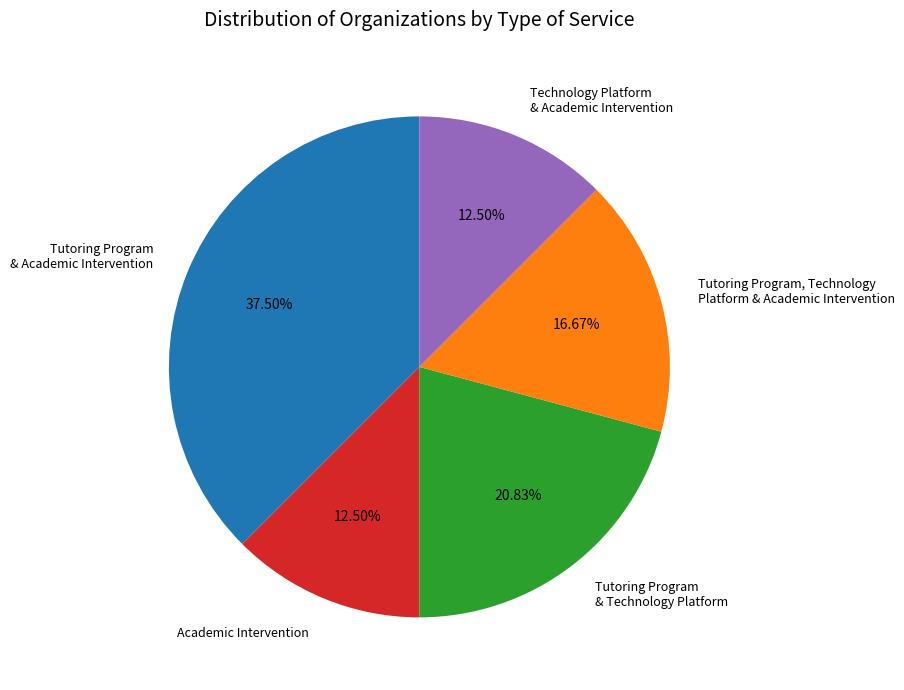

Does any single category account for the majority?

No